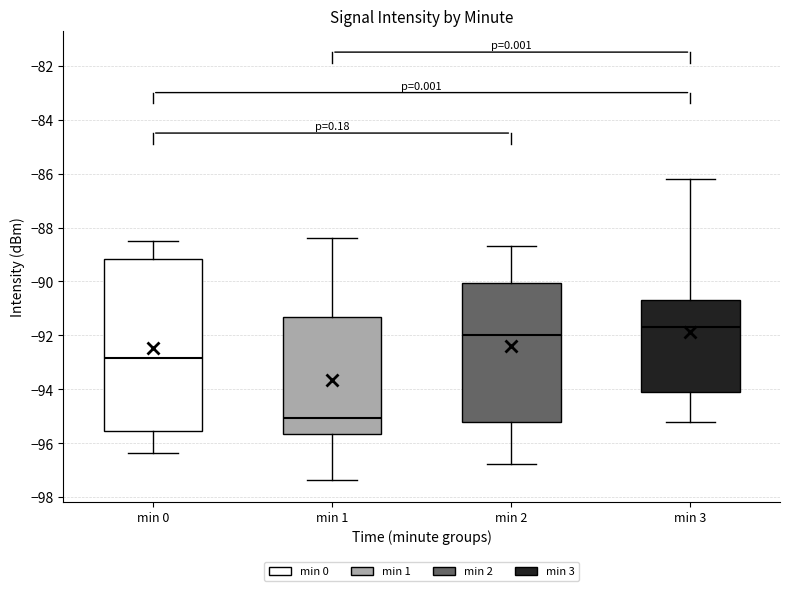

Reading left to right, read every box against the y-axis: the position of its median line, the range the box covers, and the ends of its whiskers. The values are not printed on the chart, so give them approximately, as read against the axis.

min 0: median -92.8, box -95.6 to -89.2, whiskers -96.4 to -88.4
min 1: median -95.0, box -95.6 to -91.4, whiskers -97.4 to -88.4
min 2: median -92.0, box -95.2 to -90.0, whiskers -96.8 to -88.6
min 3: median -91.6, box -94.0 to -90.6, whiskers -95.2 to -86.2